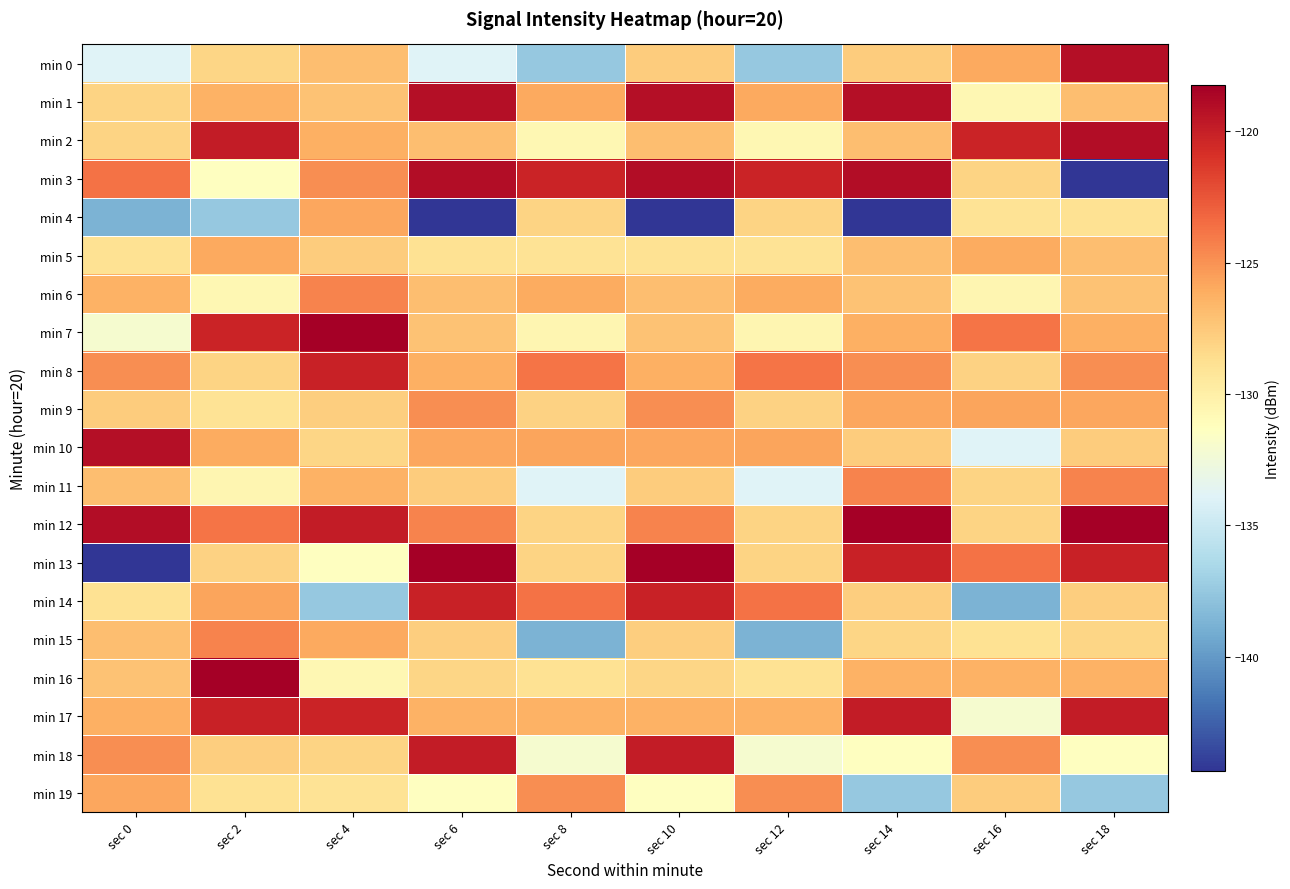

At sec 4, list the series in order from smallest to largest.

min 14, min 13, min 16, min 19, min 10, min 18, min 9, min 5, min 1, min 0, min 11, min 2, min 15, min 4, min 3, min 6, min 17, min 8, min 12, min 7